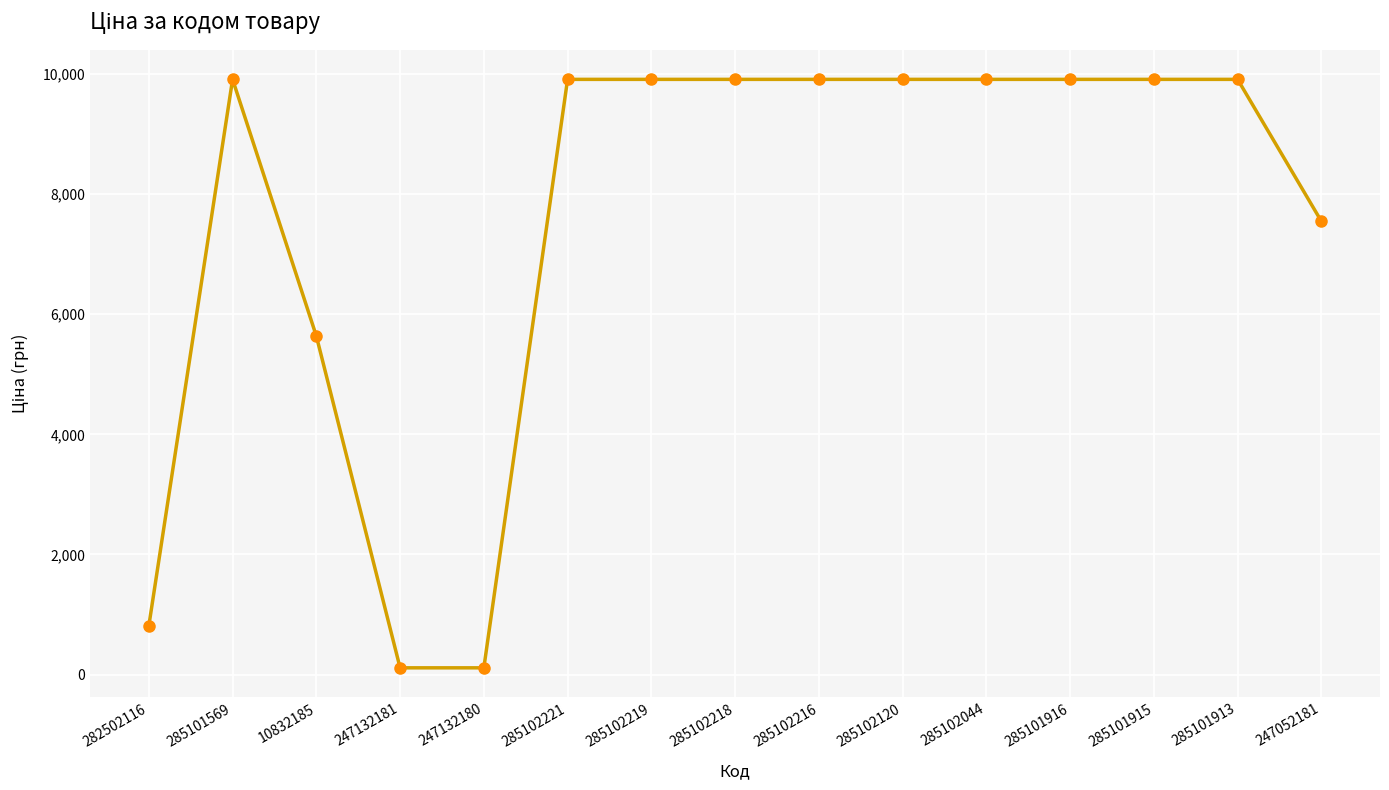

What is the maximum value shown in the chart?

9908.5